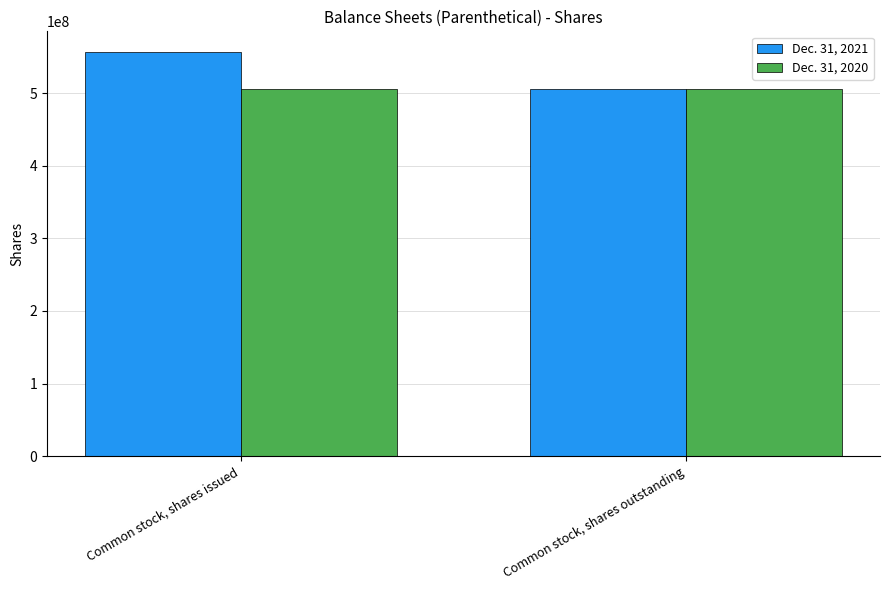

The value of Dec. 31, 2021 at Common stock, shares outstanding is 839755713. True or false?

False